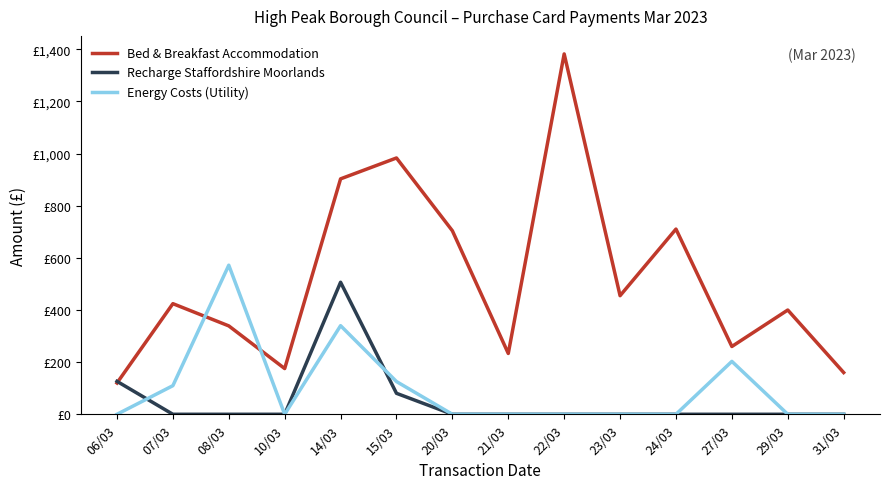

What are all the series names shown in the legend?

Bed & Breakfast Accommodation, Recharge Staffordshire Moorlands, Energy Costs (Utility)